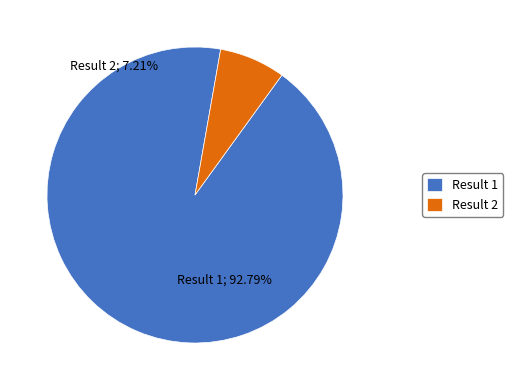

What is the smallest slice in the pie chart?

Result 2